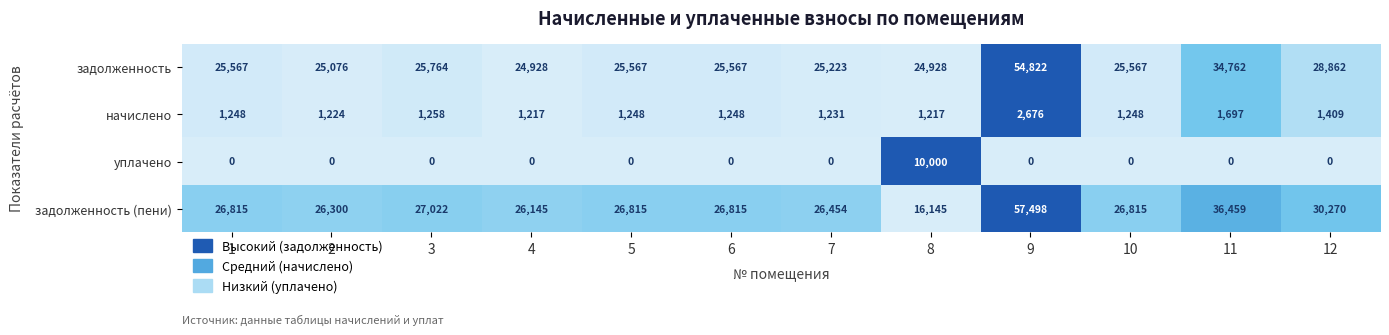

Between 1 and 12, which series saw the biggest shift?

задолженность (пени)